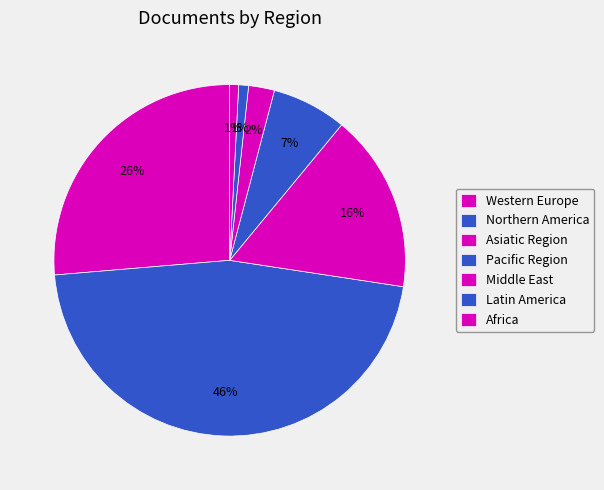

How many slices are in this pie chart?

7